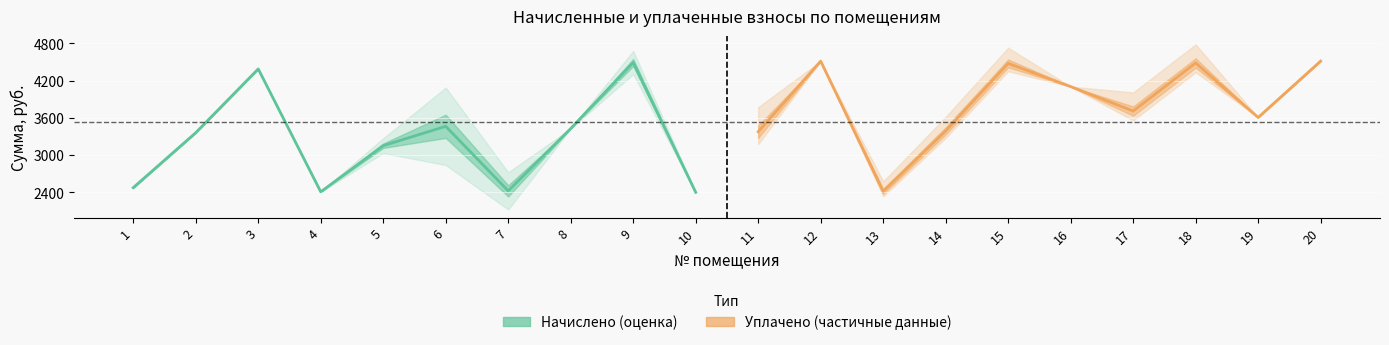

At which label does Начислено (оценка) first exceed 3362?

2